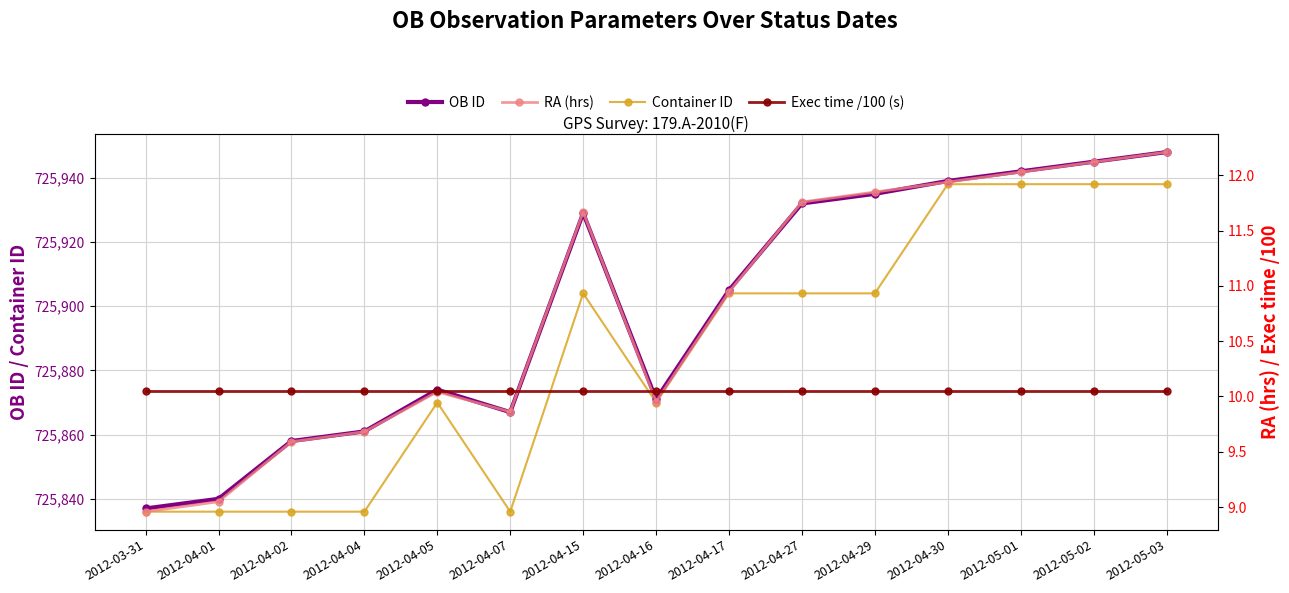

Where is the first local maximum for OB ID?

2012-04-05